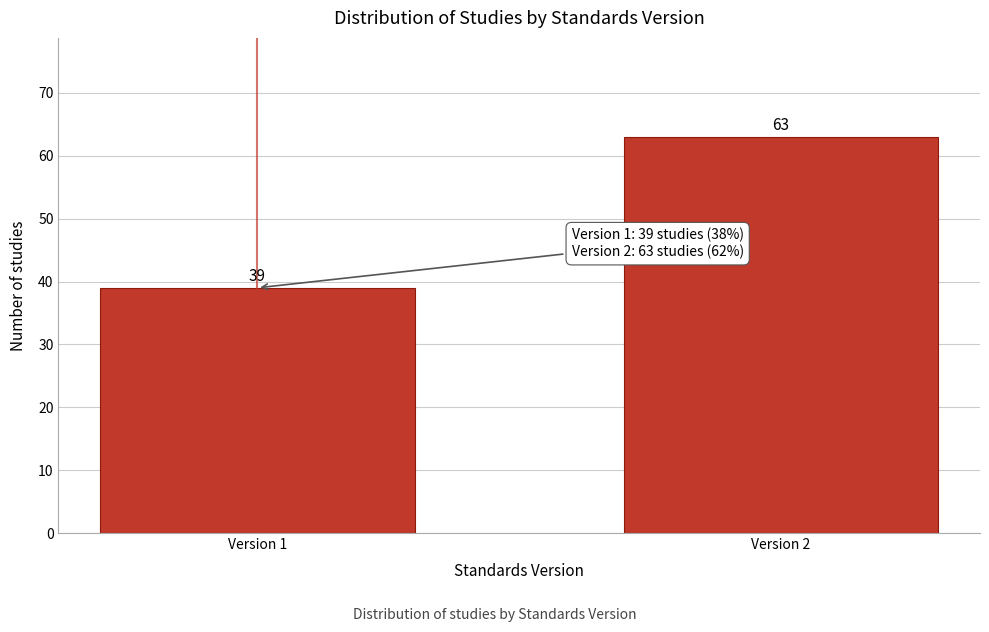

Reading left to right, extract all data points from this chart.

39	63